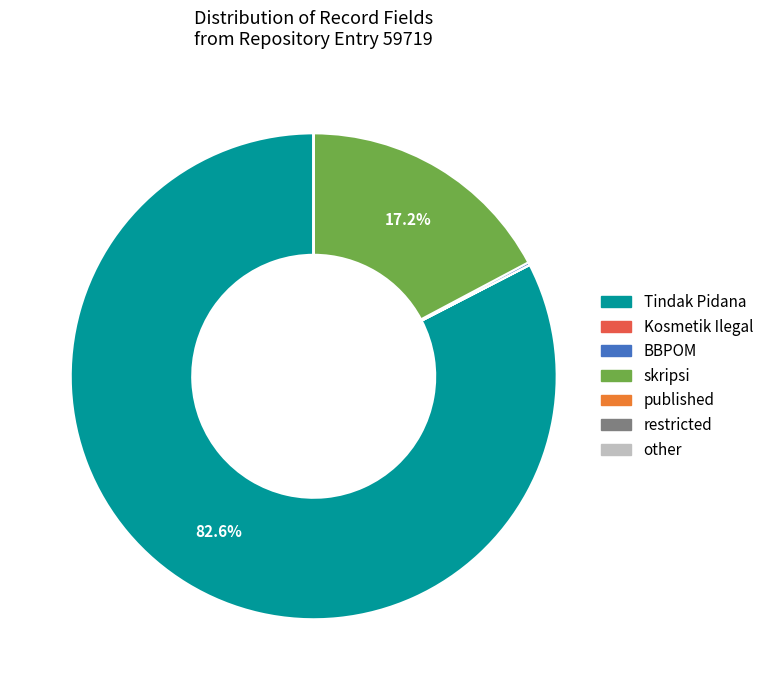

How much of the chart is everything except skripsi?

82.8%